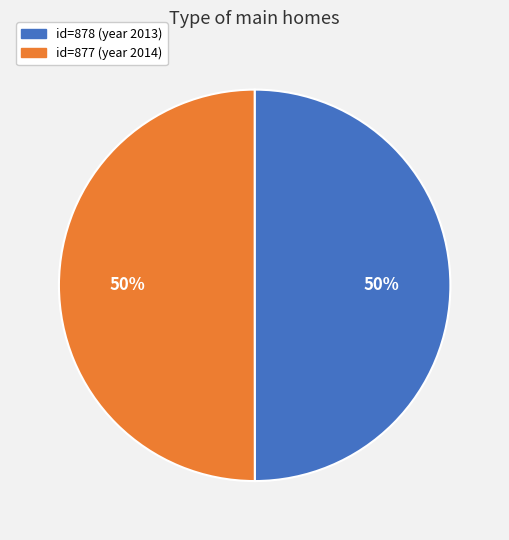

To the nearest percent, what is the average slice percentage?

50%